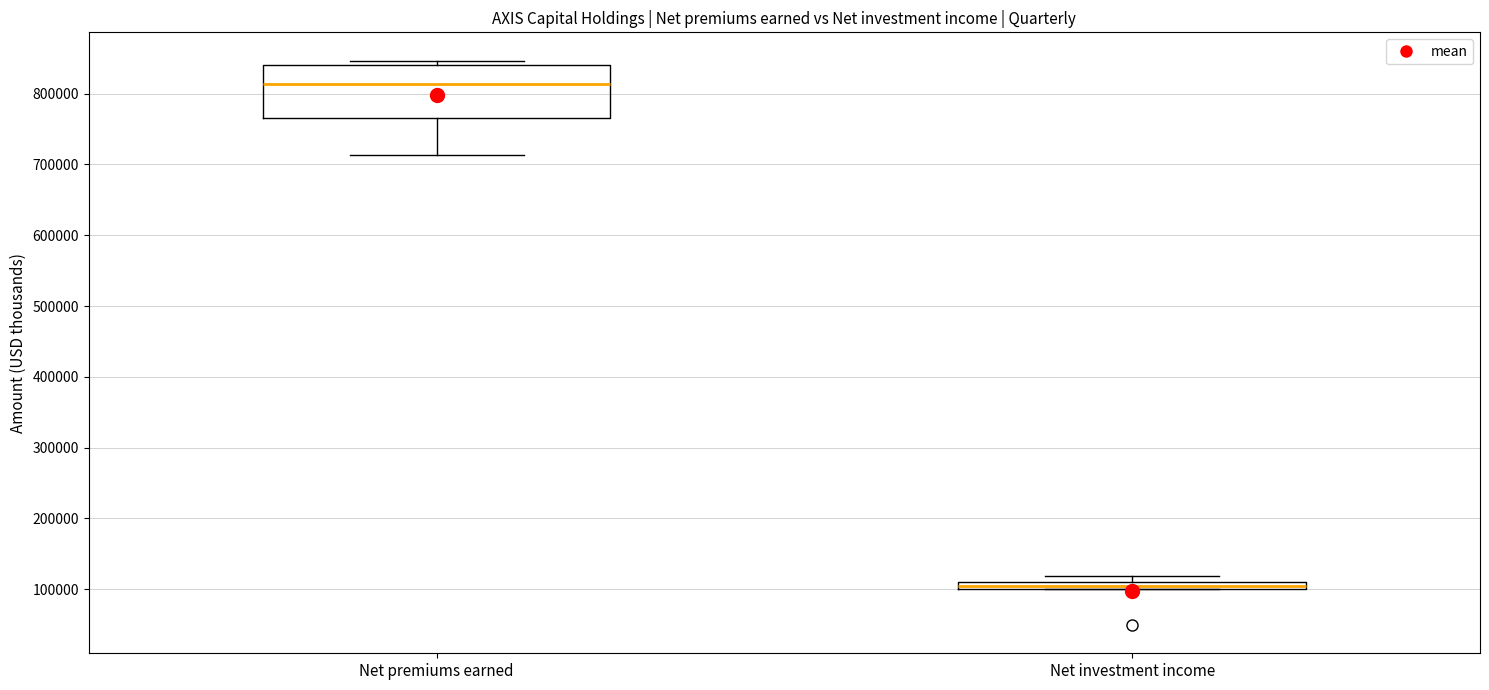

Which box's median line is the highest?

Net premiums earned